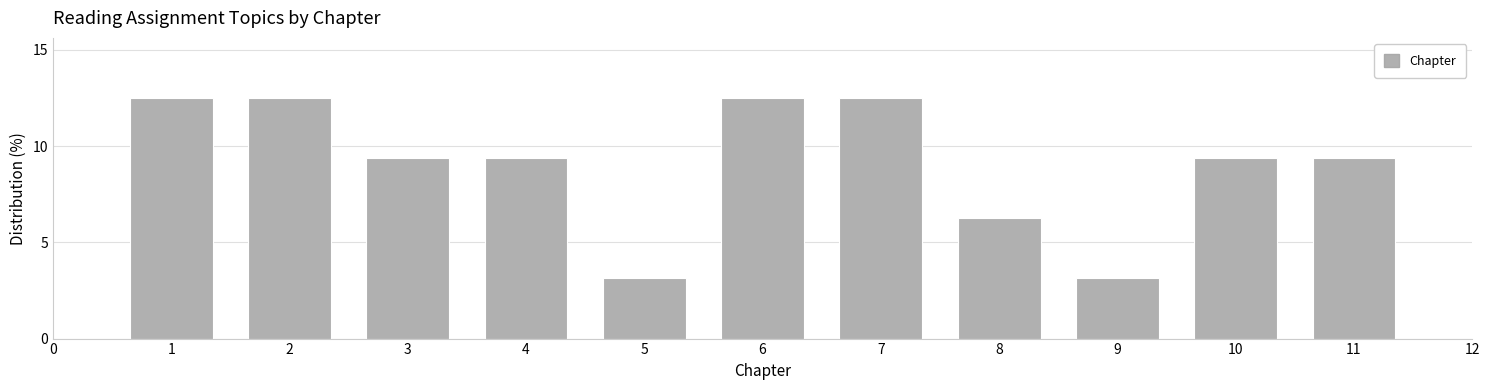

What is the minimum value shown in the chart?

3.1